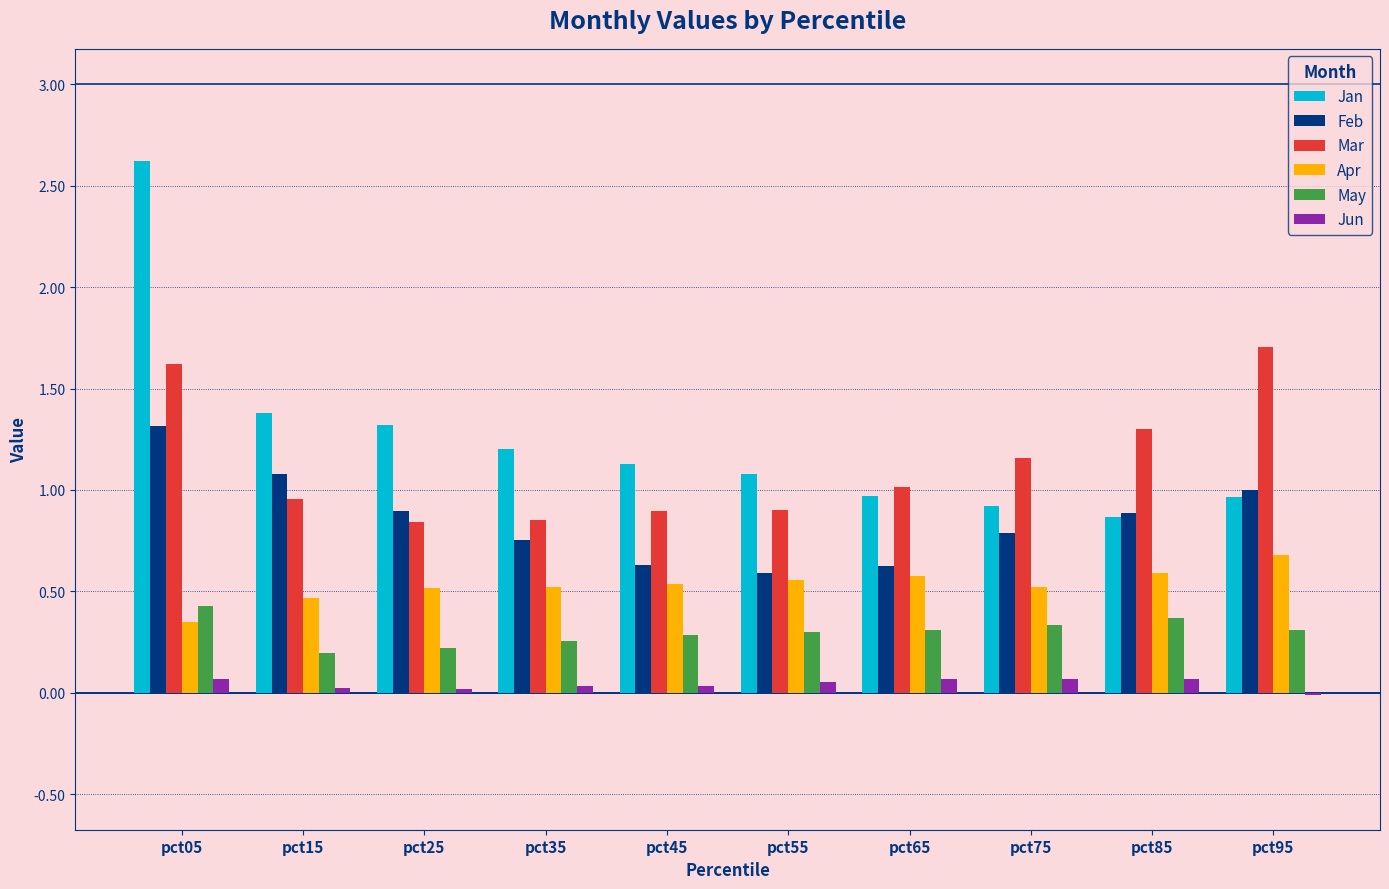

What is the average value of the Feb series?

0.9